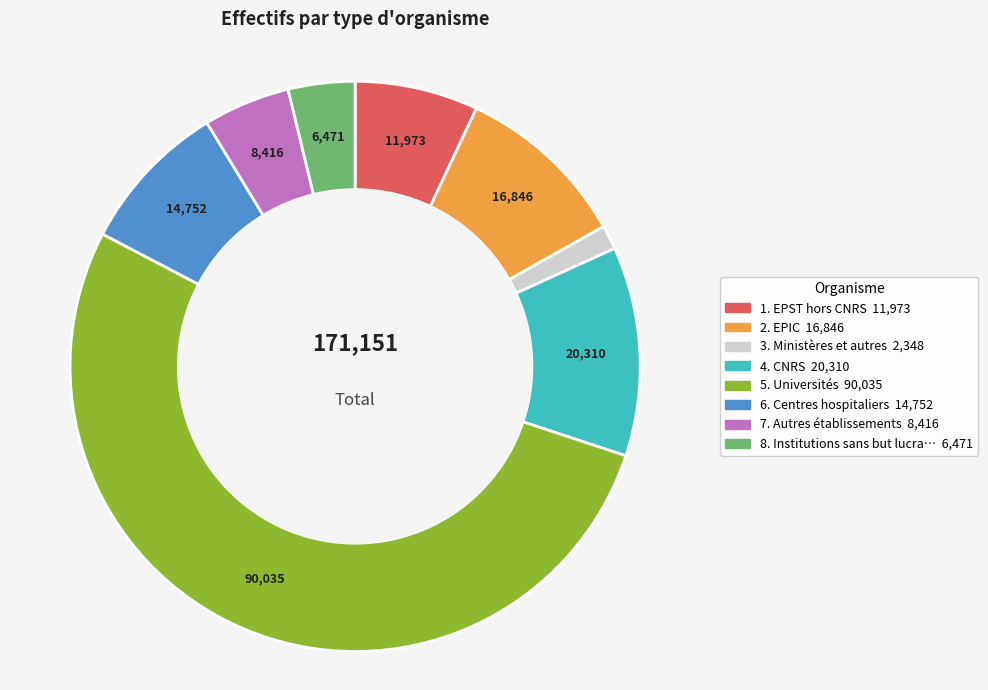

Is there any slice that represents more than half of the pie?

Yes